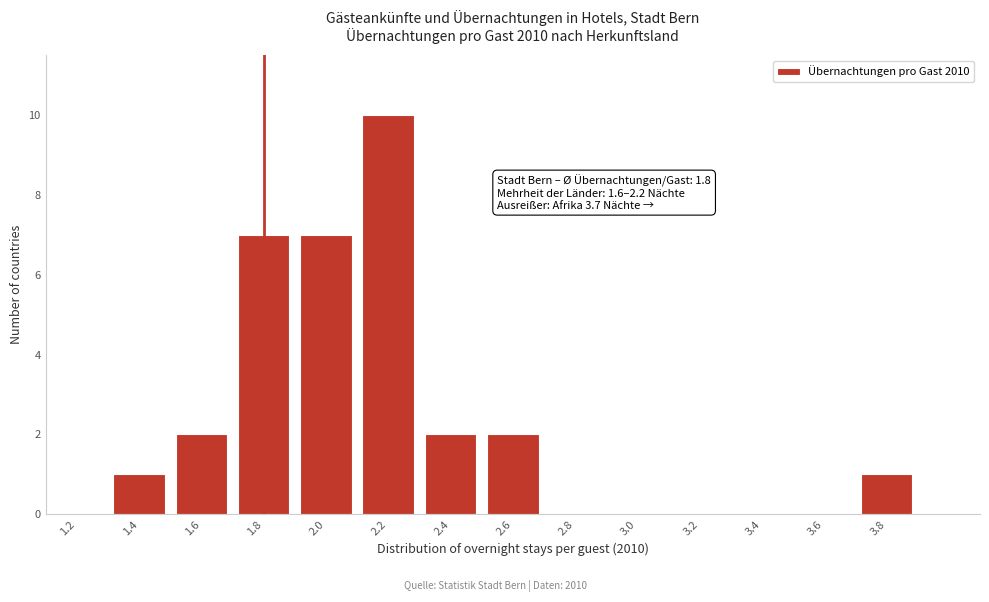

Which range on the x-axis has the tallest bar?

2.1 to 2.3